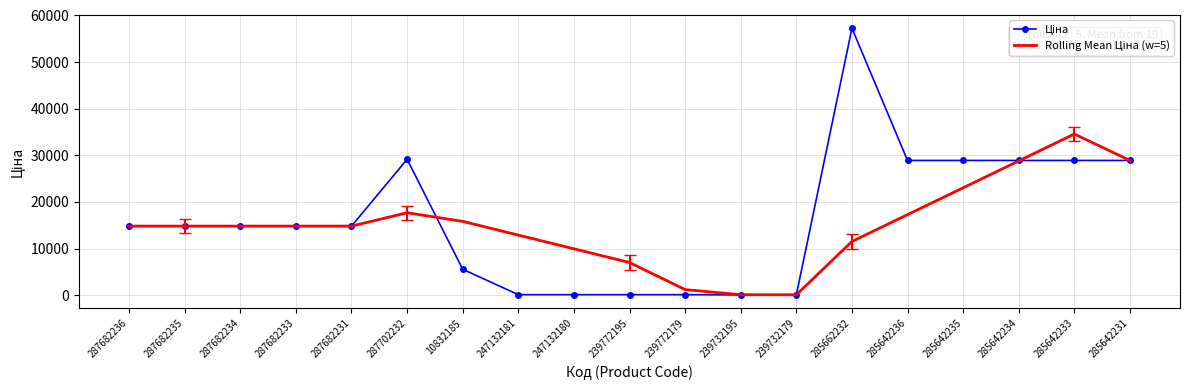

What is the greatest value displayed?

57258.0